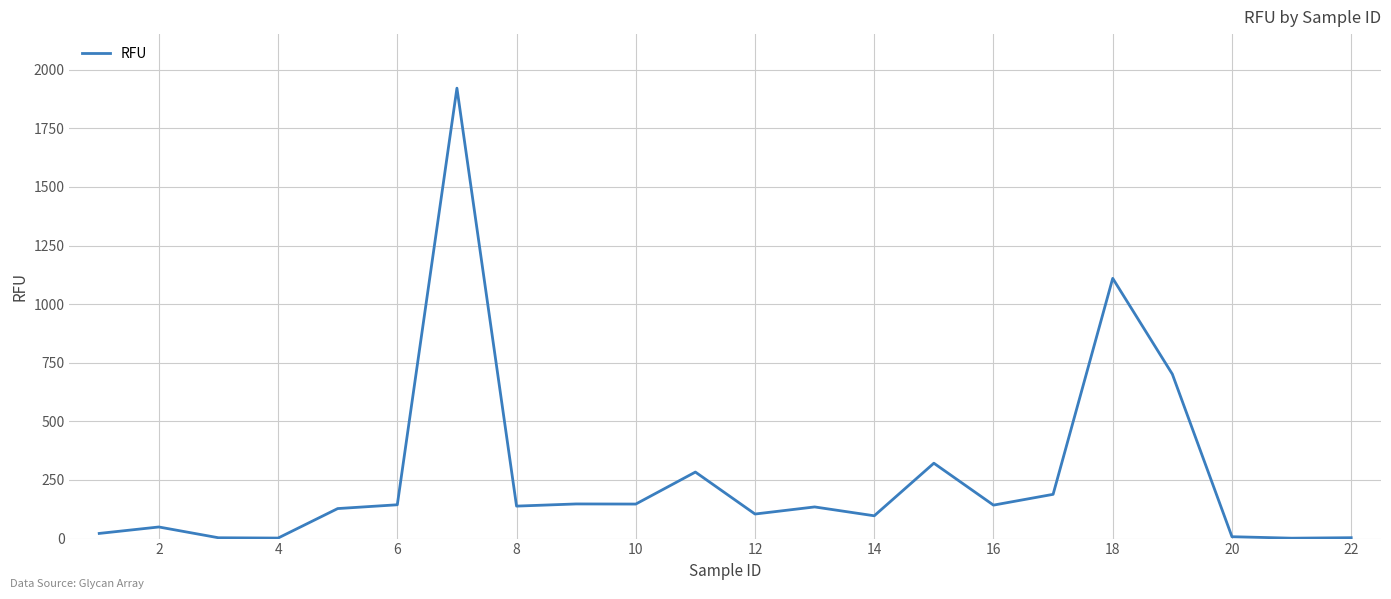

What is the difference between the maximum and minimum values?

1919.5